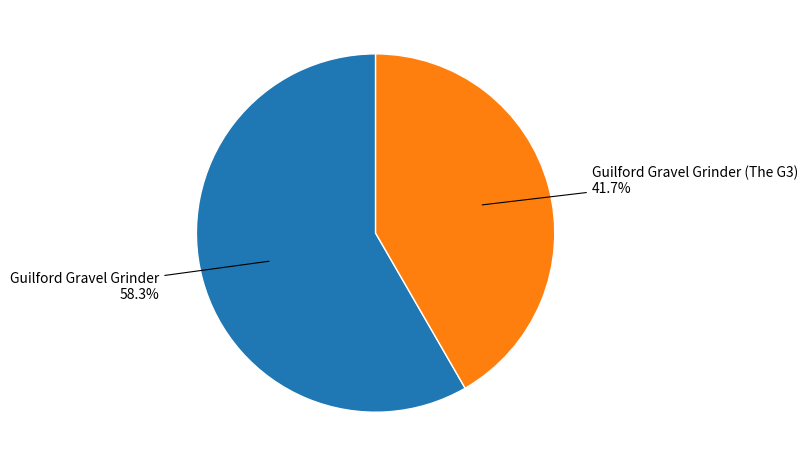

Is there a majority slice in this chart?

Yes